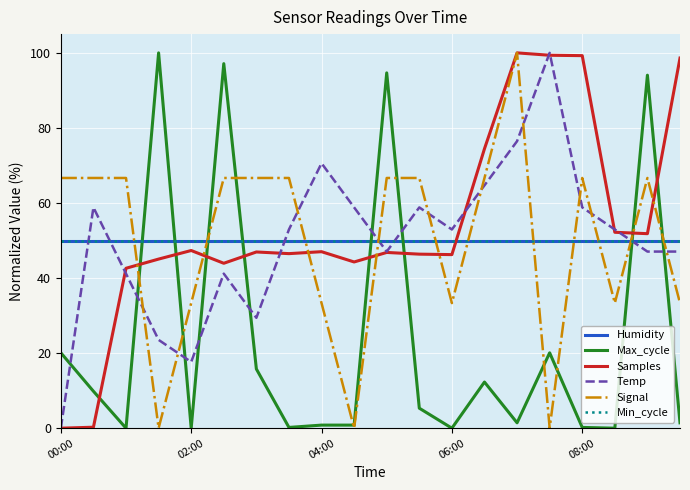

Does the chart have visible grid lines?

Yes